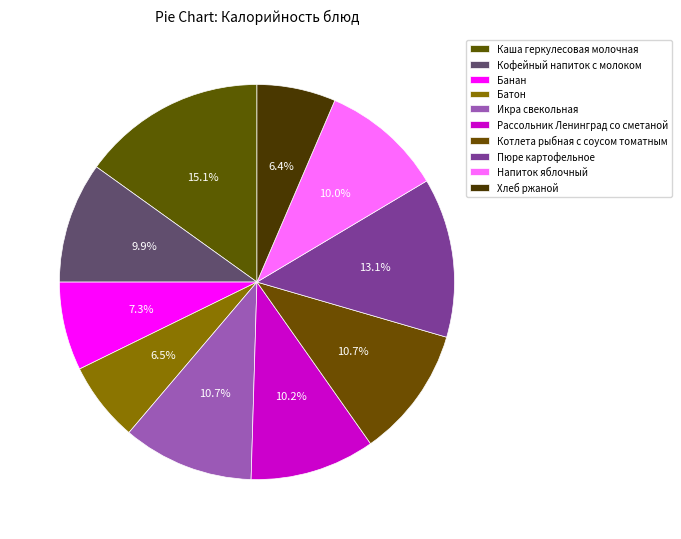

How many segments does this pie chart have?

10